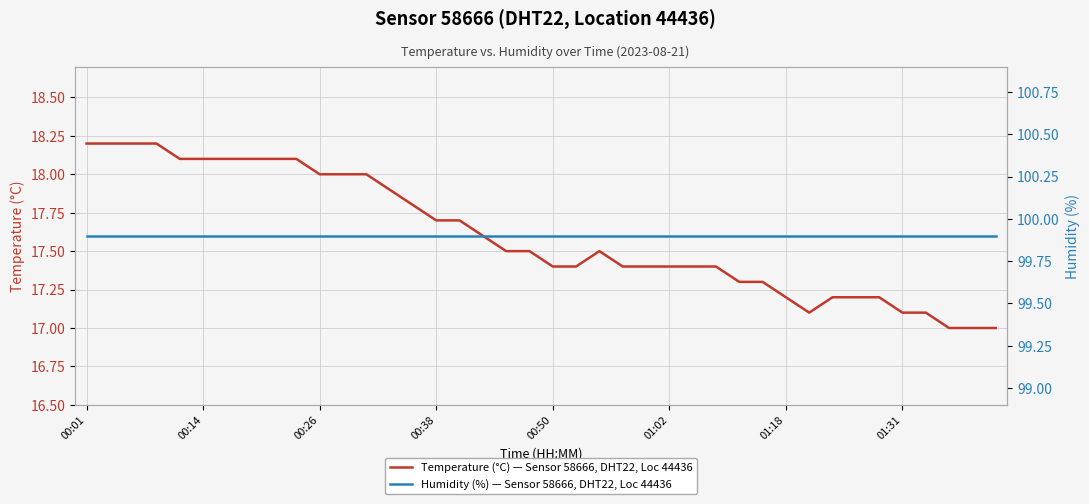

What is the lowest value of the Temperature (°C) — Sensor 58666, DHT22, Loc 44436 series?

17.0